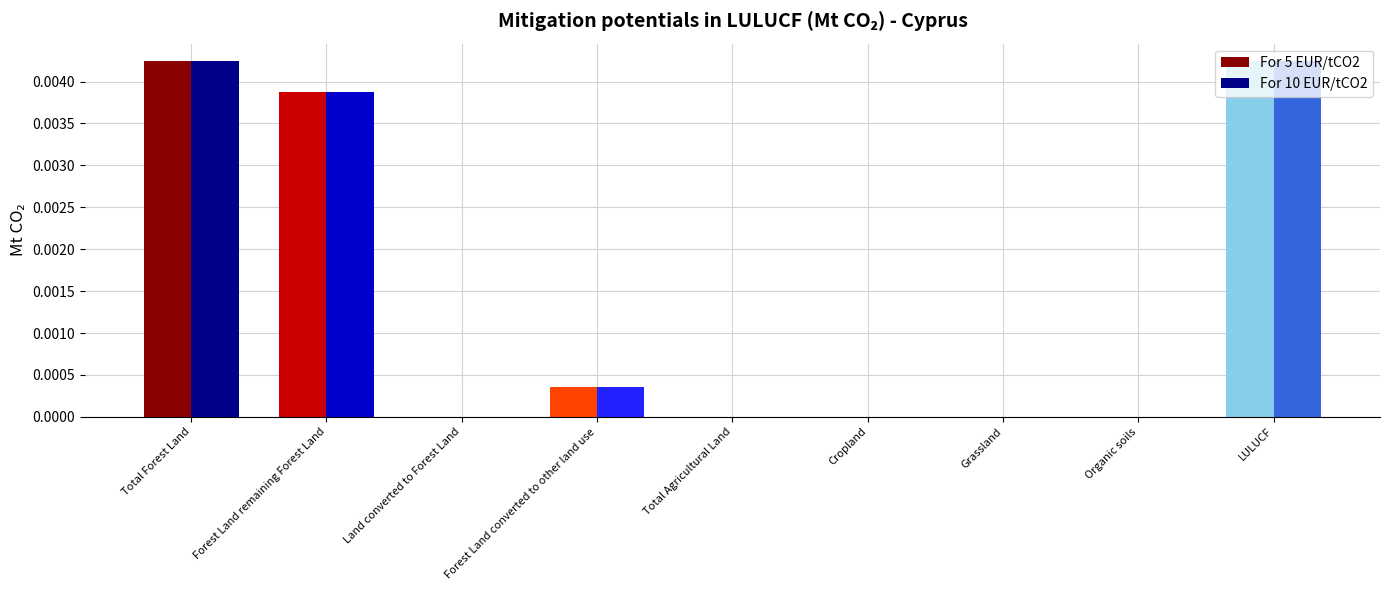

True or false: For 10 EUR/tCO2 has a value of 0.0 at Grassland.

True